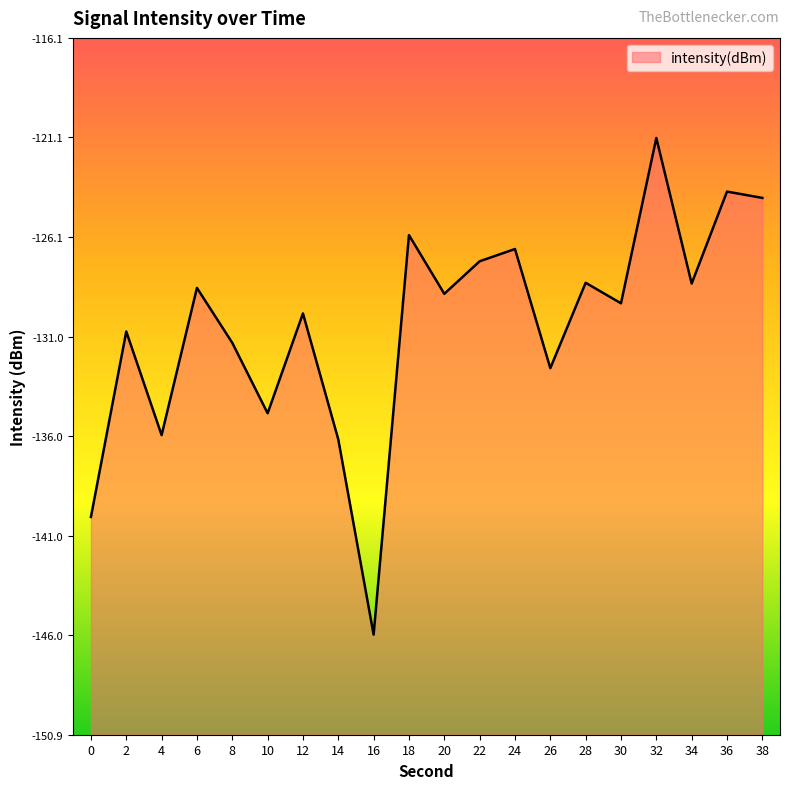

Where is the first local maximum?

2